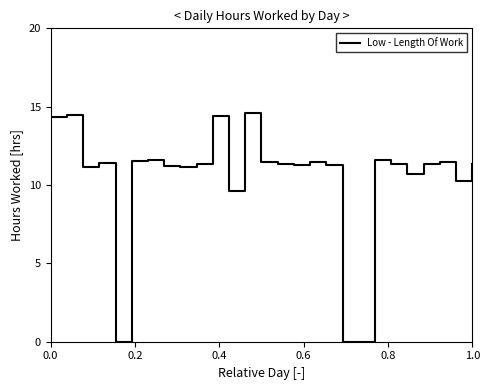

Does the chart display data point markers on the line(s)?

No